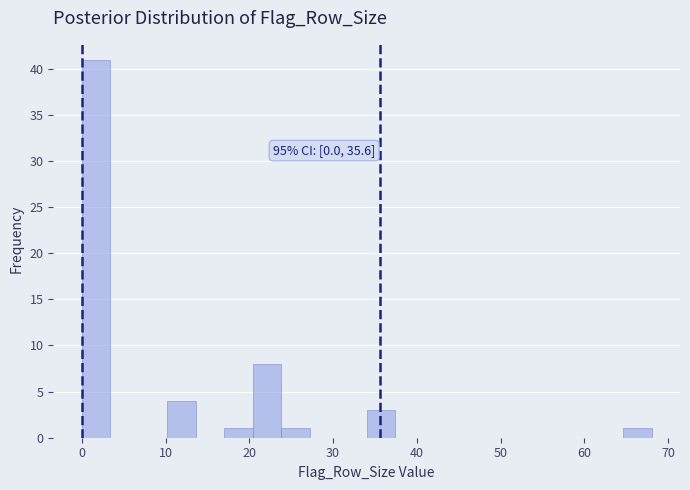

Around what value on the x-axis is the tallest bar? Give the approximate position of its centre, as read against the axis.

2